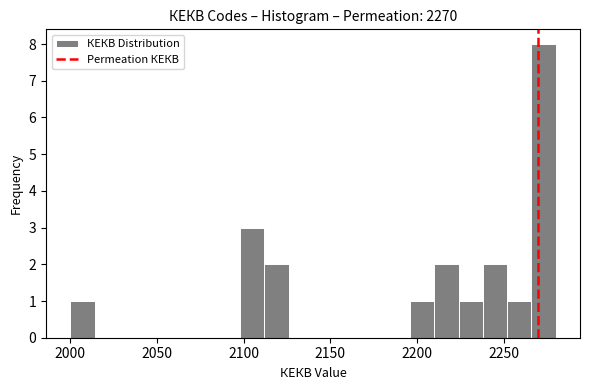

Around what value on the x-axis is the tallest bar? Give the approximate position of its centre, as read against the axis.

2275